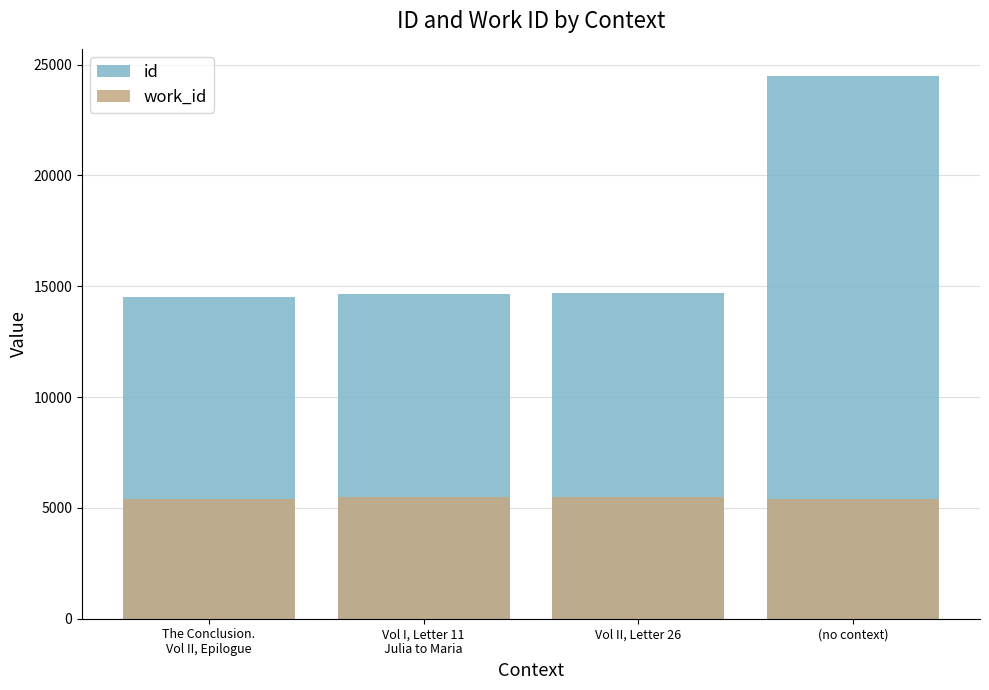

Reading left to right, what are all the values shown in this chart?

id: 14522	14671	14679	24488
work_id: 5418	5483	5483	5418